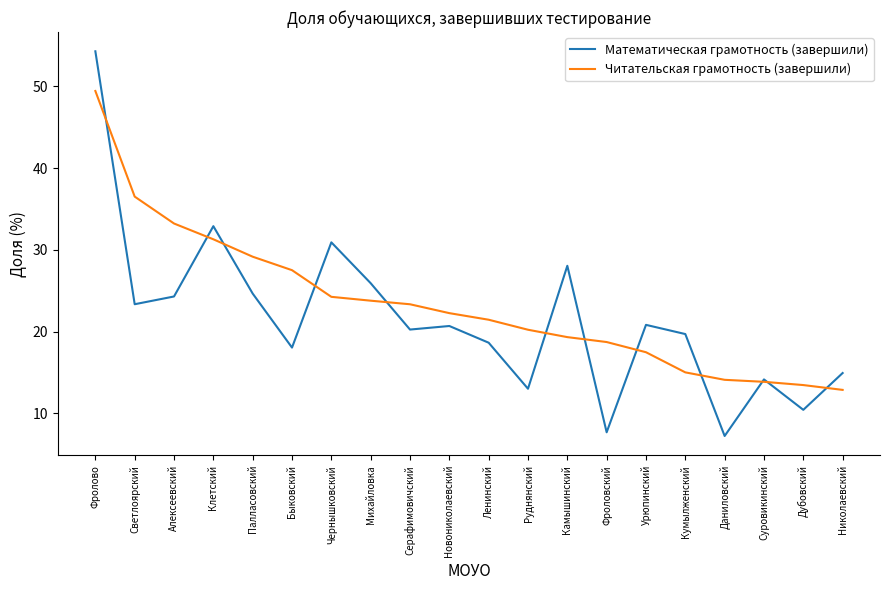

What is the difference between the highest and lowest values at Алексеевский?

8.9